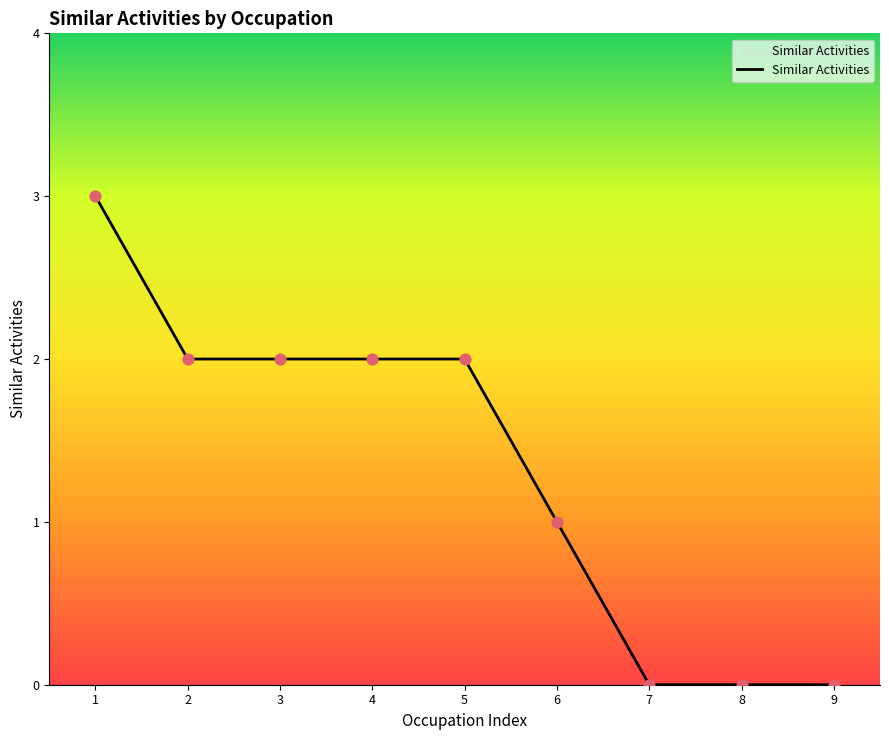

Between 4 and 7, which is larger?

4